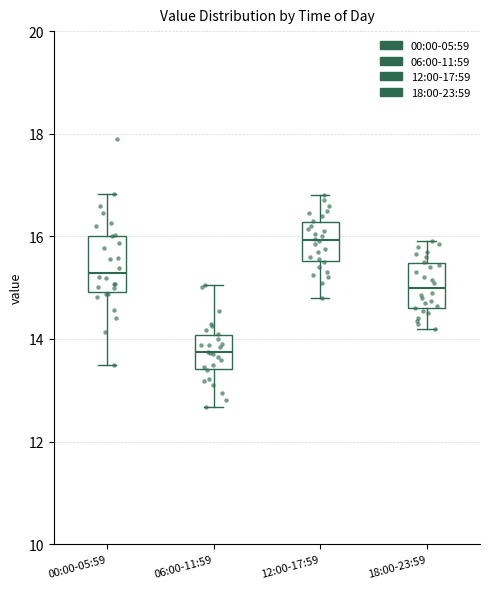

Where does the upper whisker of the box for 18:00-23:59 end on the y-axis? The values are not printed on the chart, so give them approximately, as read against the axis.

16.0